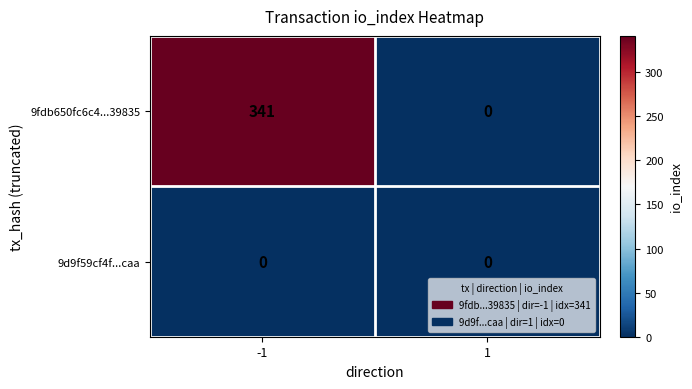

What is the difference between the maximum and minimum values in the 9fdb650fc6c4...39835 series?

341